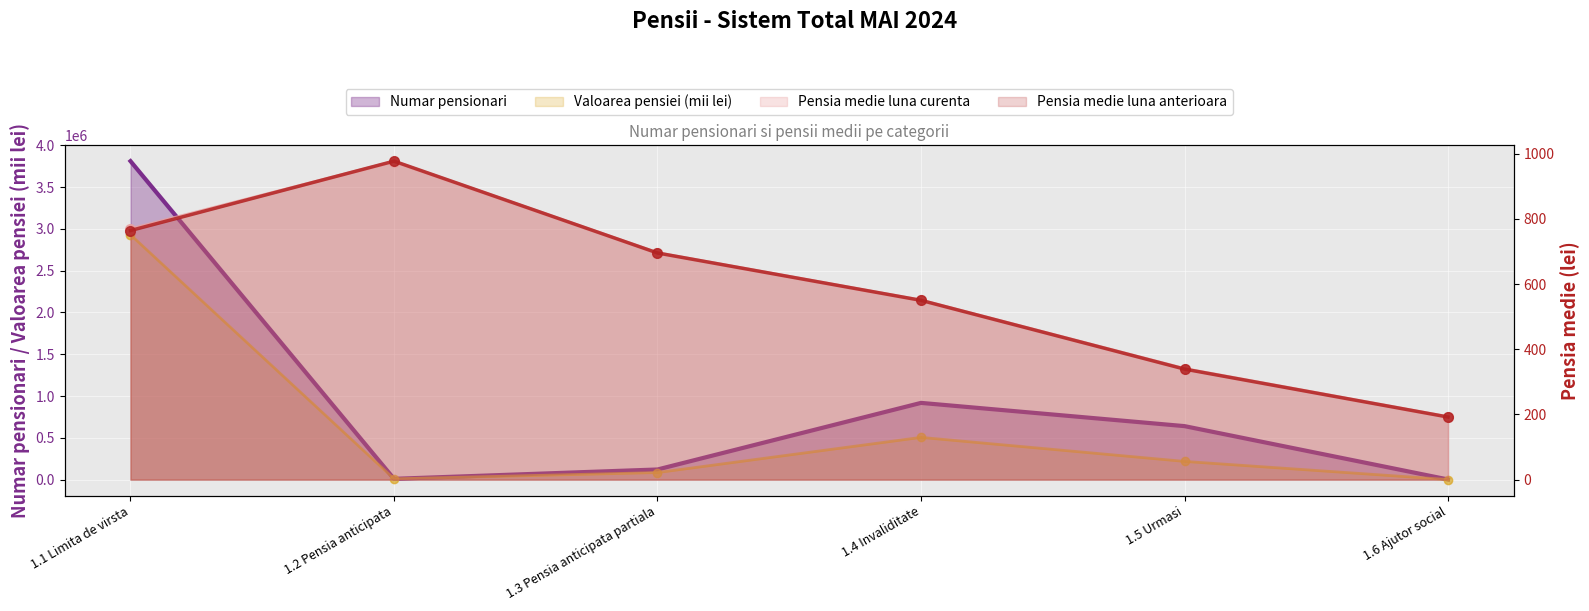

What is the difference between the Numar pensionari values at 1.4 Invaliditate and 1.6 Ajutor social?

916378.0